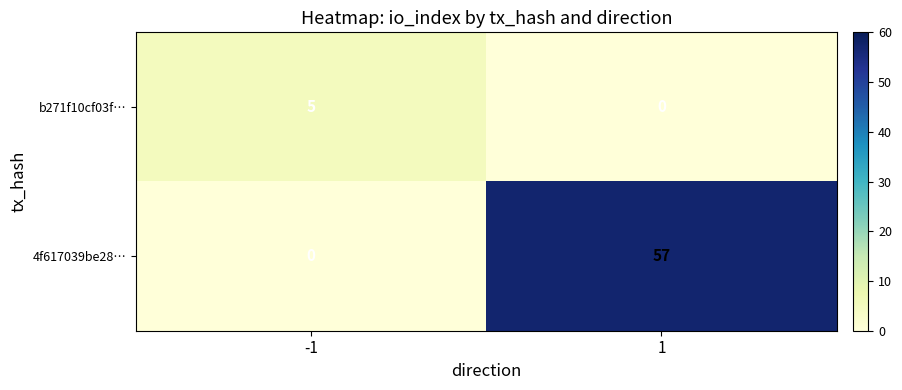

Reading left to right, what are all the values shown in this chart?

b271f10cf03f…: 5	0
4f617039be28…: 0	57